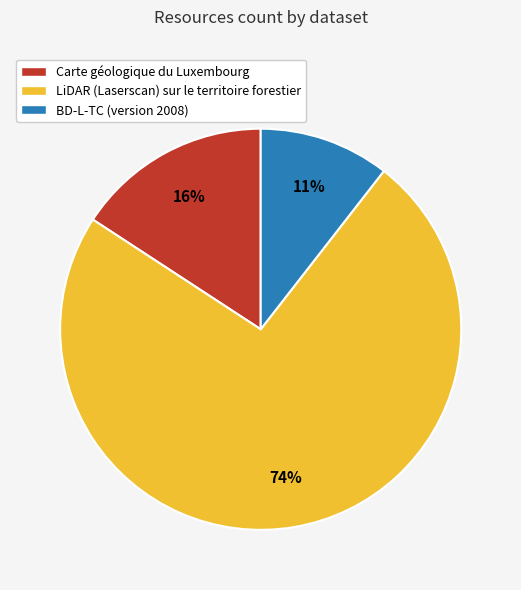

To the nearest percent, what is the average slice percentage?

33%